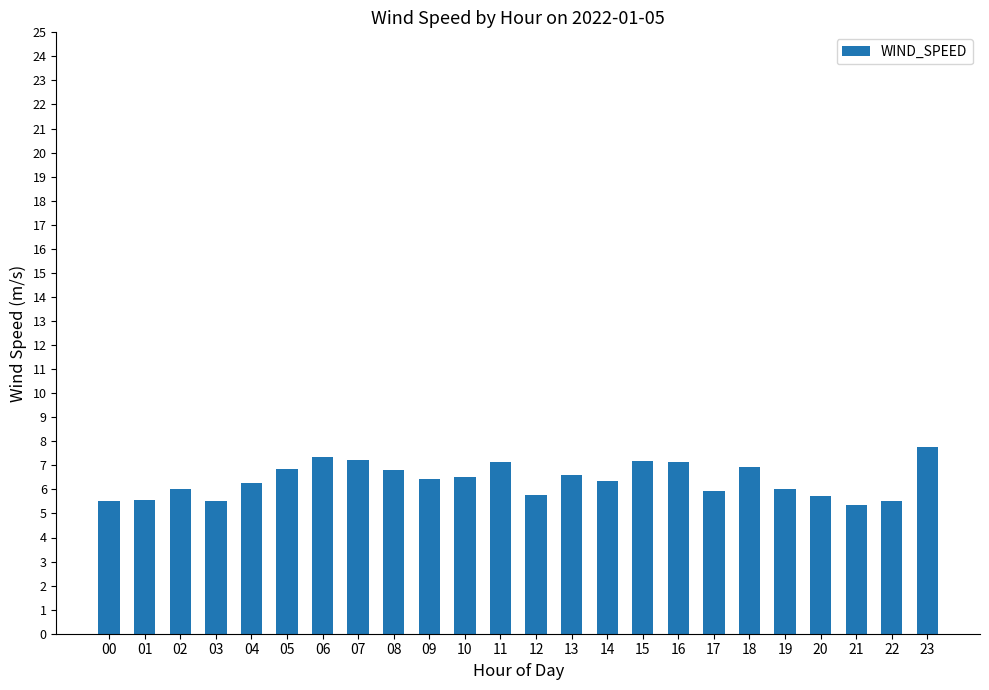

Count the number of categories in the chart.

24